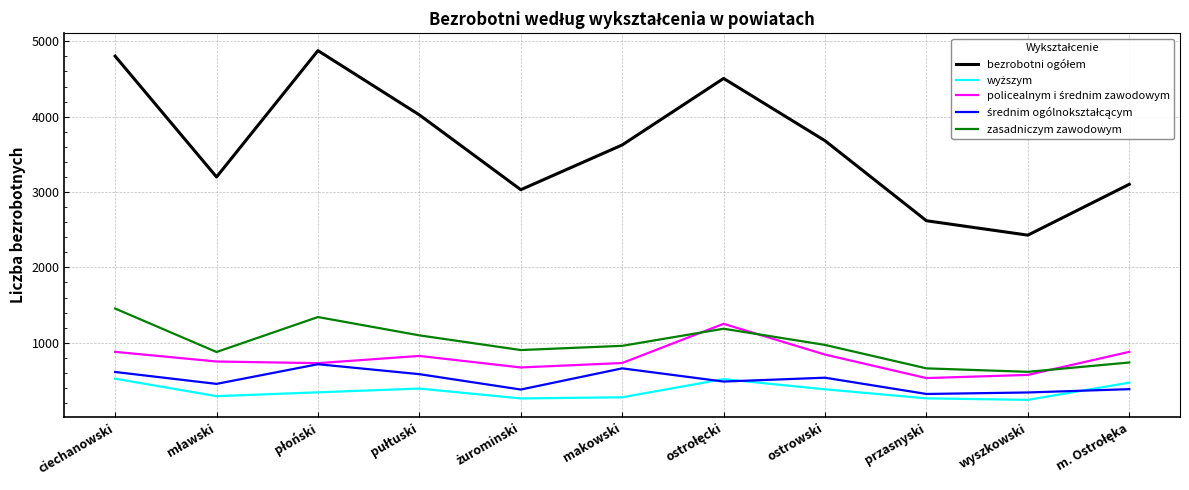

What is the total value across all series at ostrowski?

6413